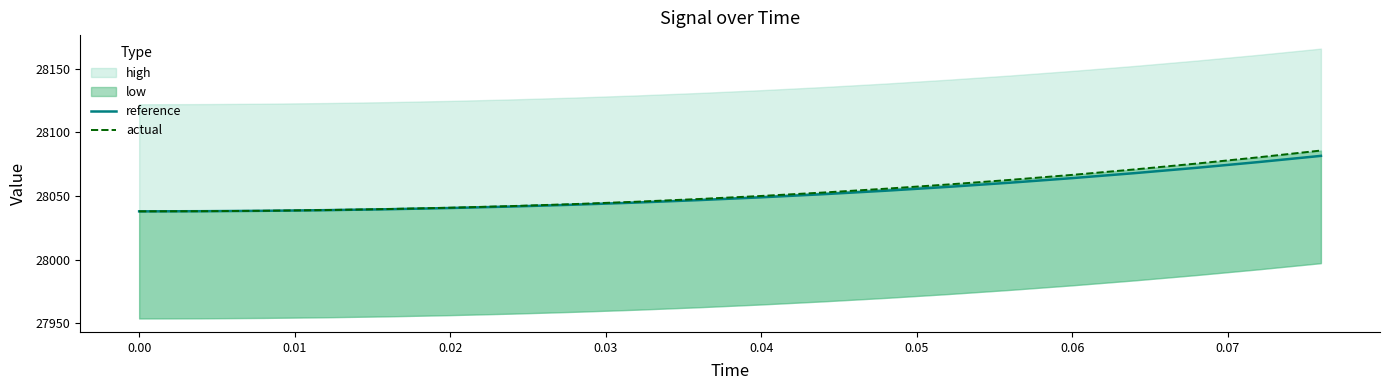

What is the sum of all actual values?

561069.8